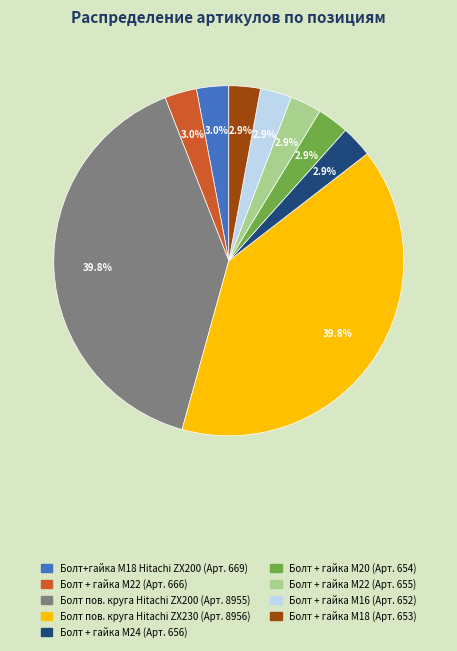

Is the sum of Болт пов. круга Hitachi ZX200 (Арт. 8955) and Болт + гайка M20 (Арт. 654) greater than half?

No